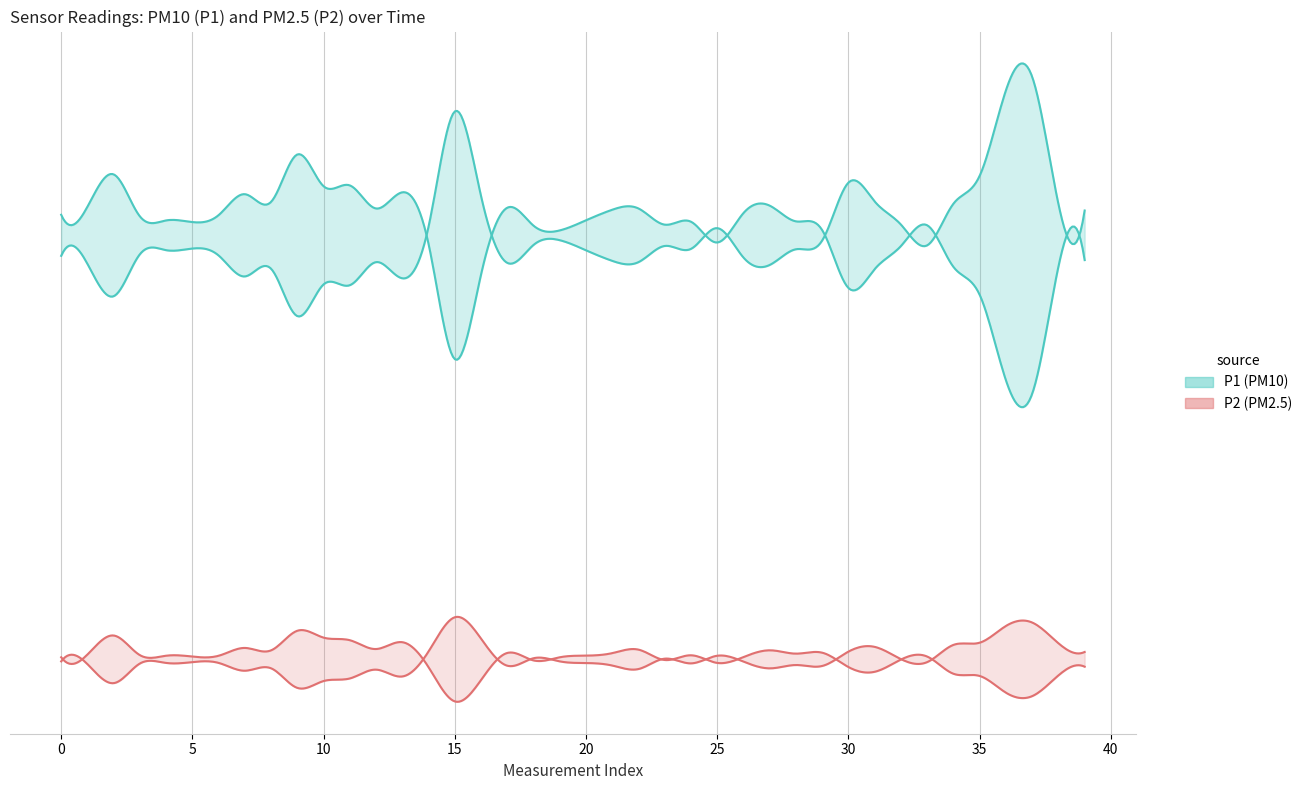

True or false: P2 and P1 intersect in this chart.

False